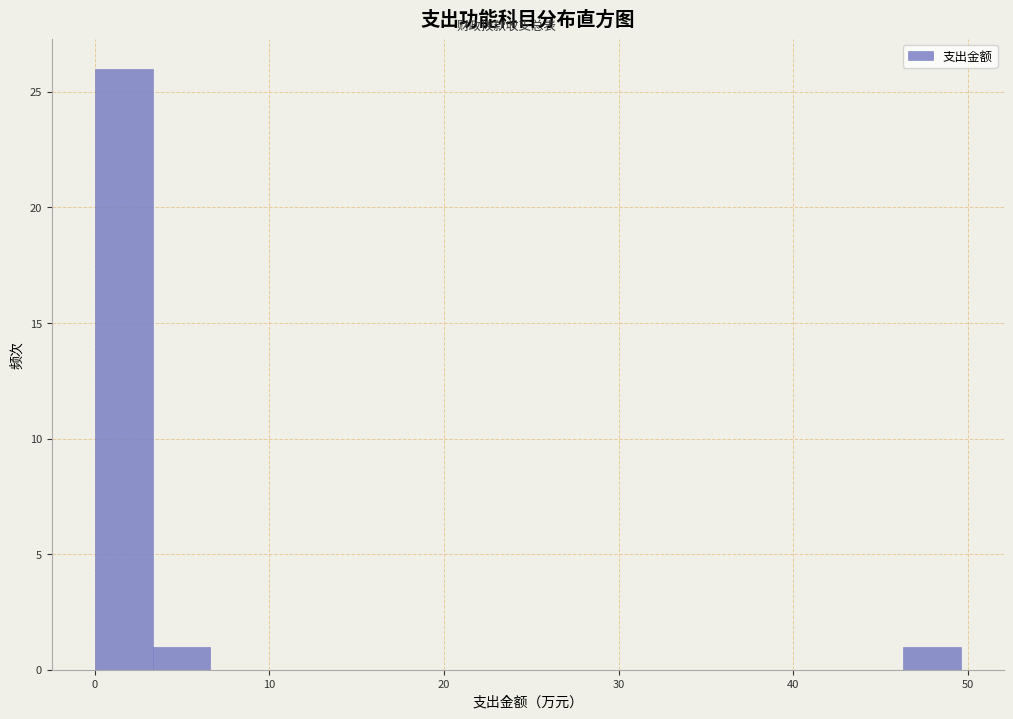

Read against the x-axis, roughly where is the centre of the tallest bar?

2